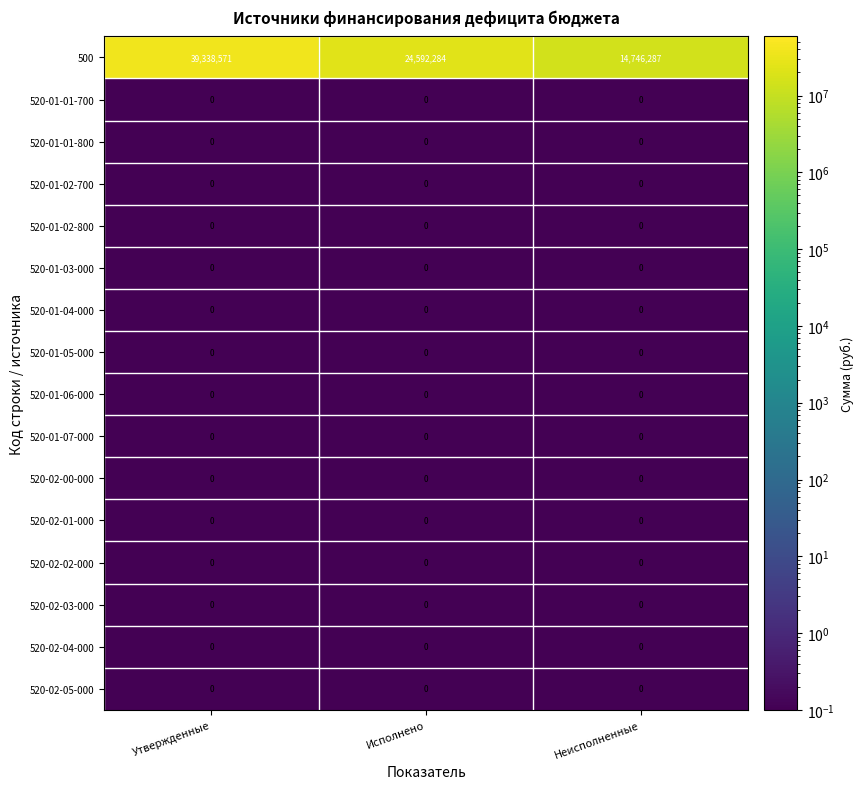

What is the maximum value for 500?

39338571